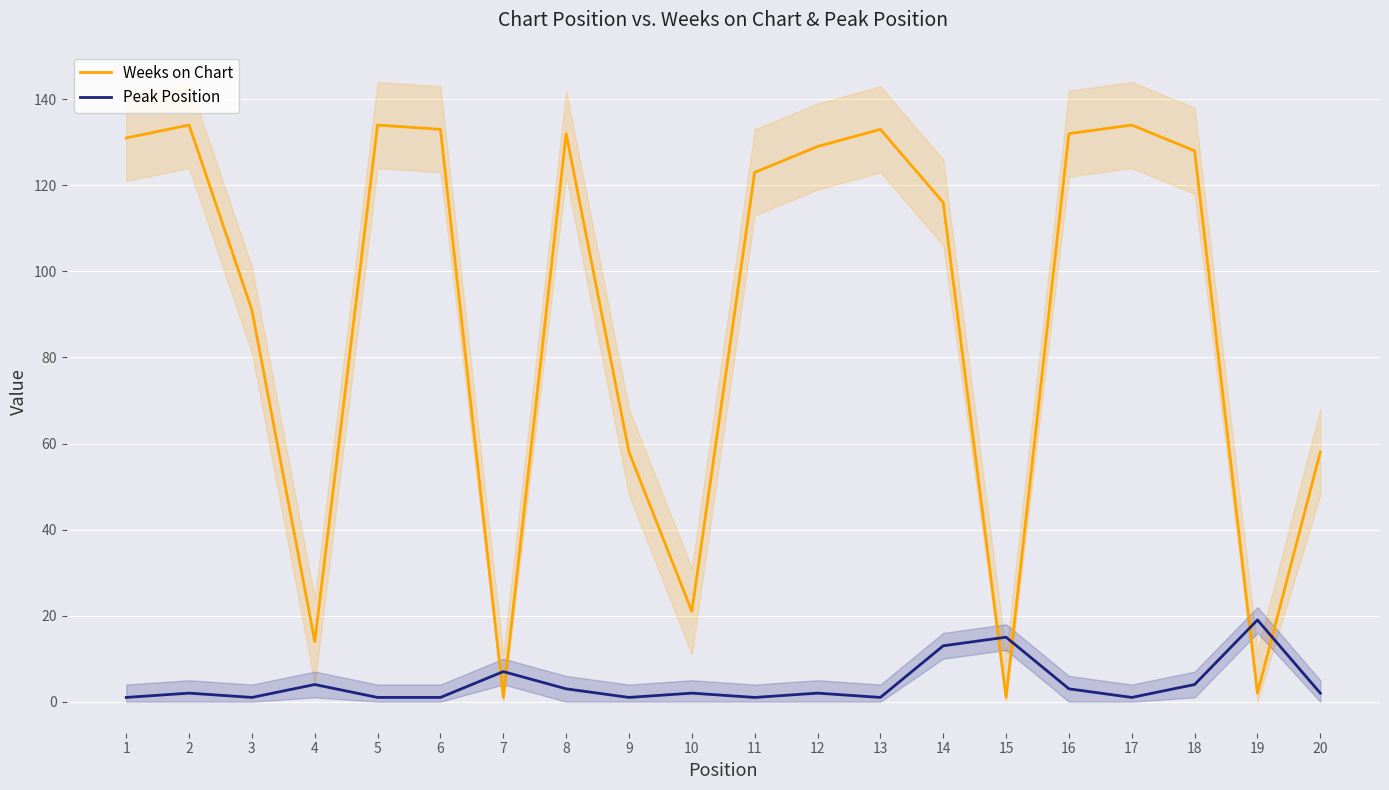

At which label does Weeks on Chart reach its minimum?

7